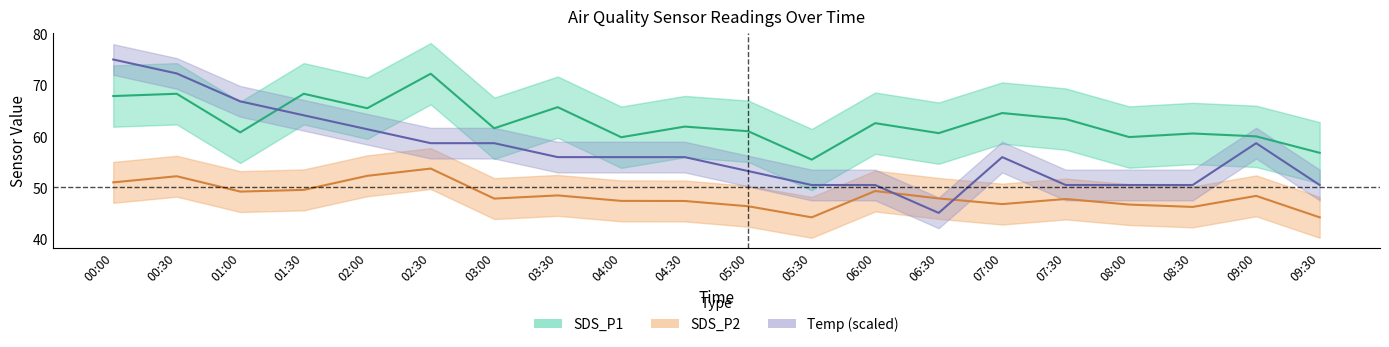

The SDS_P2 series shows 30.4 at 00:30. True or false?

False